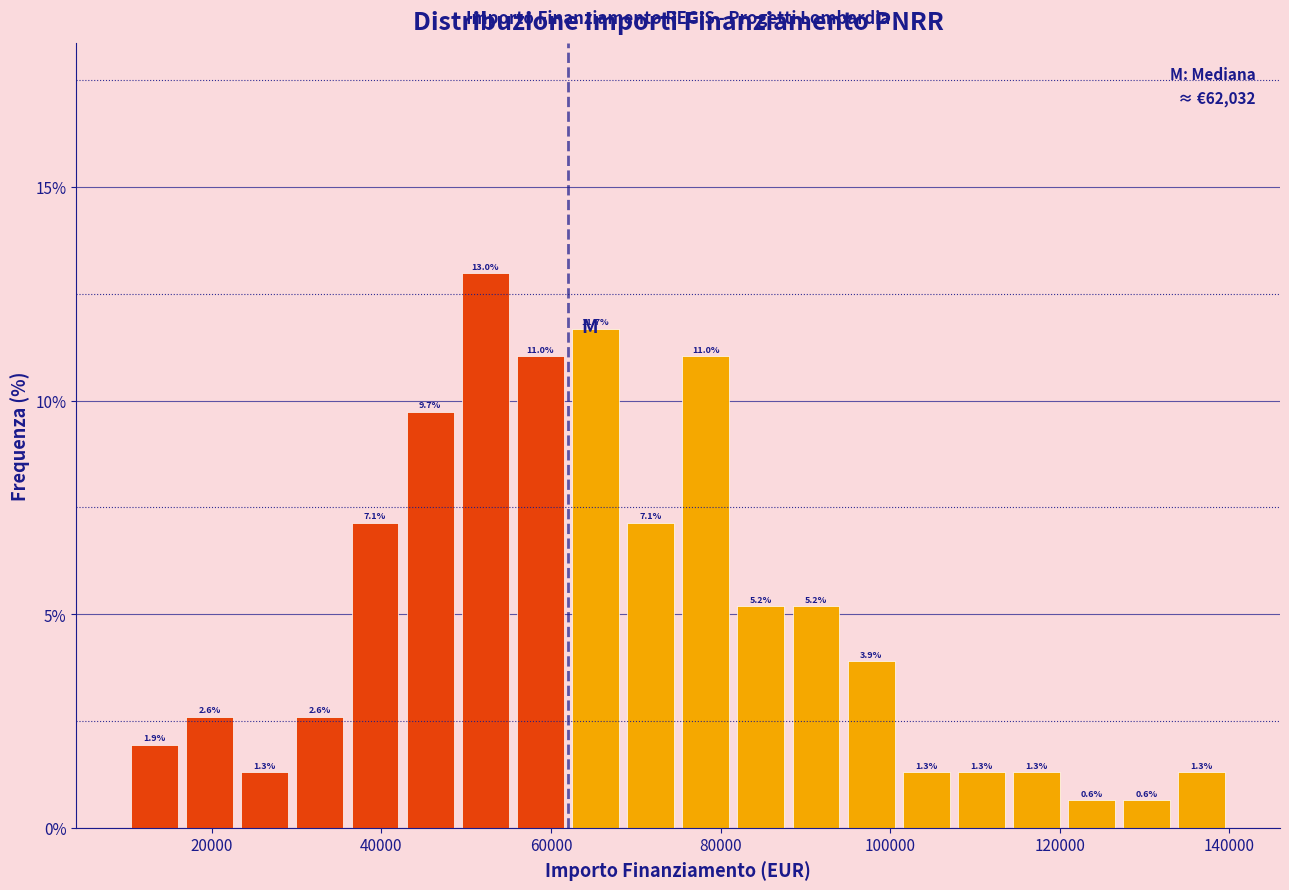

Read against the x-axis, roughly where is the centre of the tallest bar?

52000